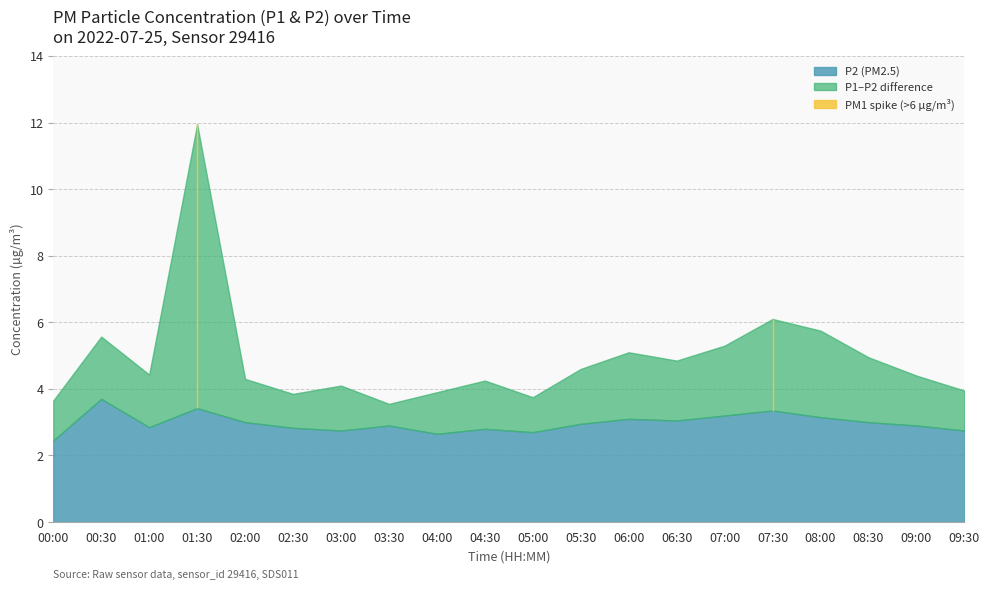

True or false: P2 has a value of 4.5 at 06:00.

False